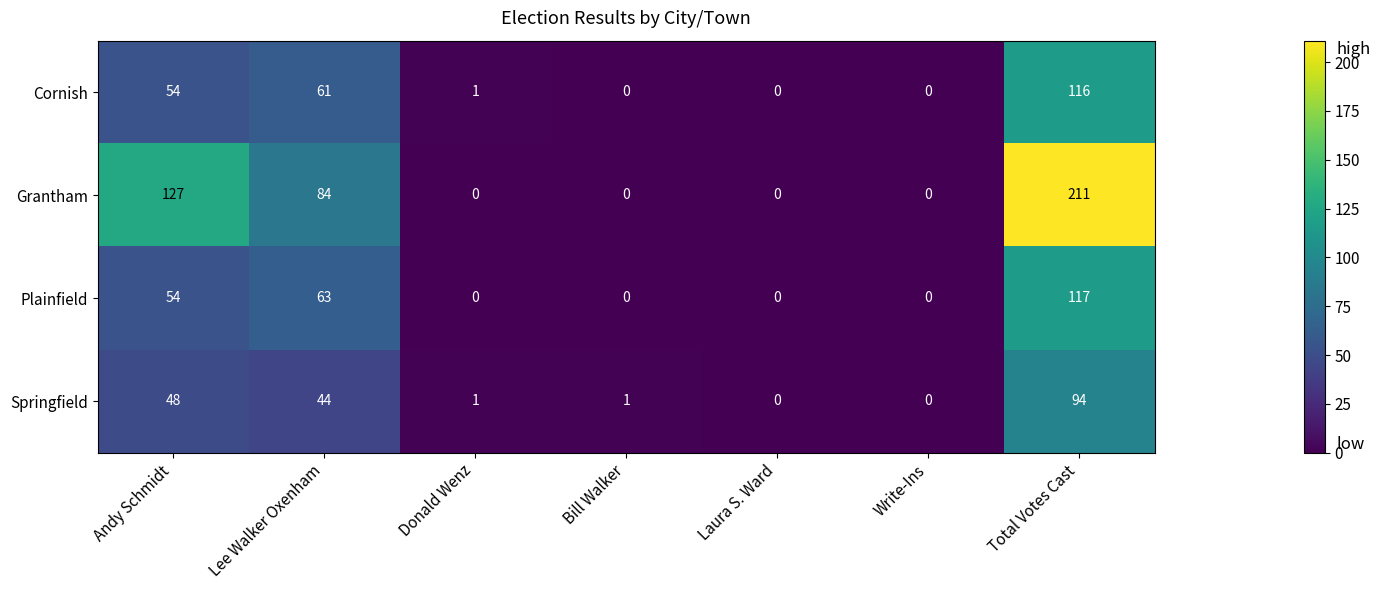

What is the difference between the maximum and minimum values in the Plainfield series?

117